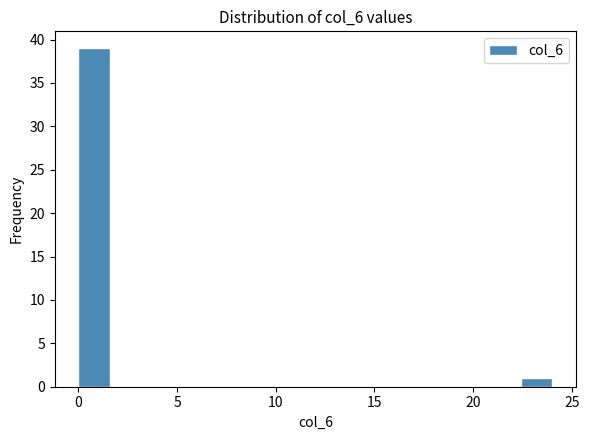

Around what value on the x-axis is the tallest bar? Give the approximate position of its centre, as read against the axis.

1.0